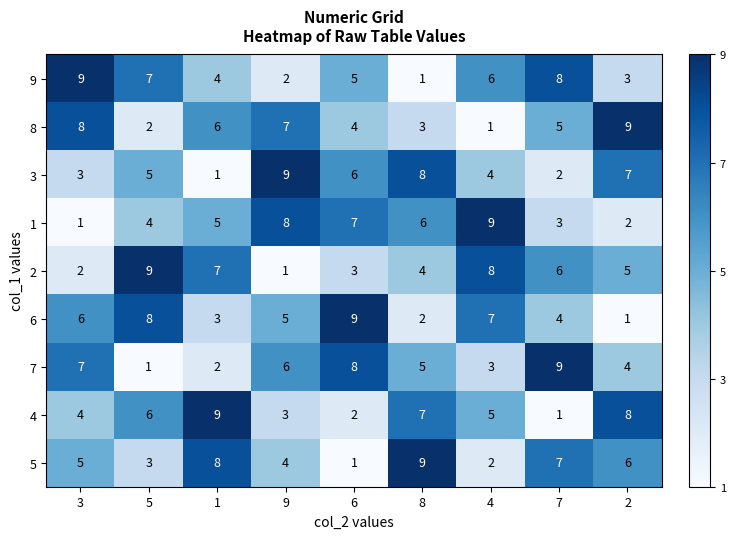

What is the highest value of the 3 series?

9